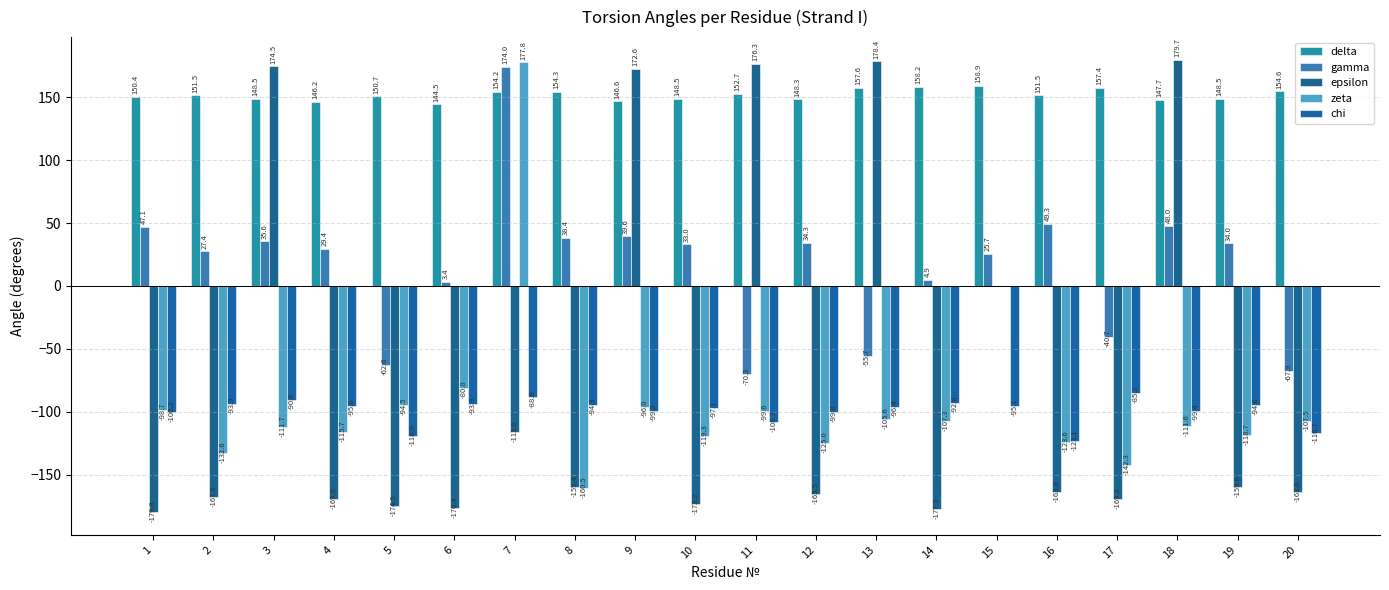

Rank the categories by chi value from lowest to highest.

16, 5, 20, 11, 1, 12, 18, 9, 10, 13, 15, 4, 19, 8, 2, 6, 14, 3, 7, 17